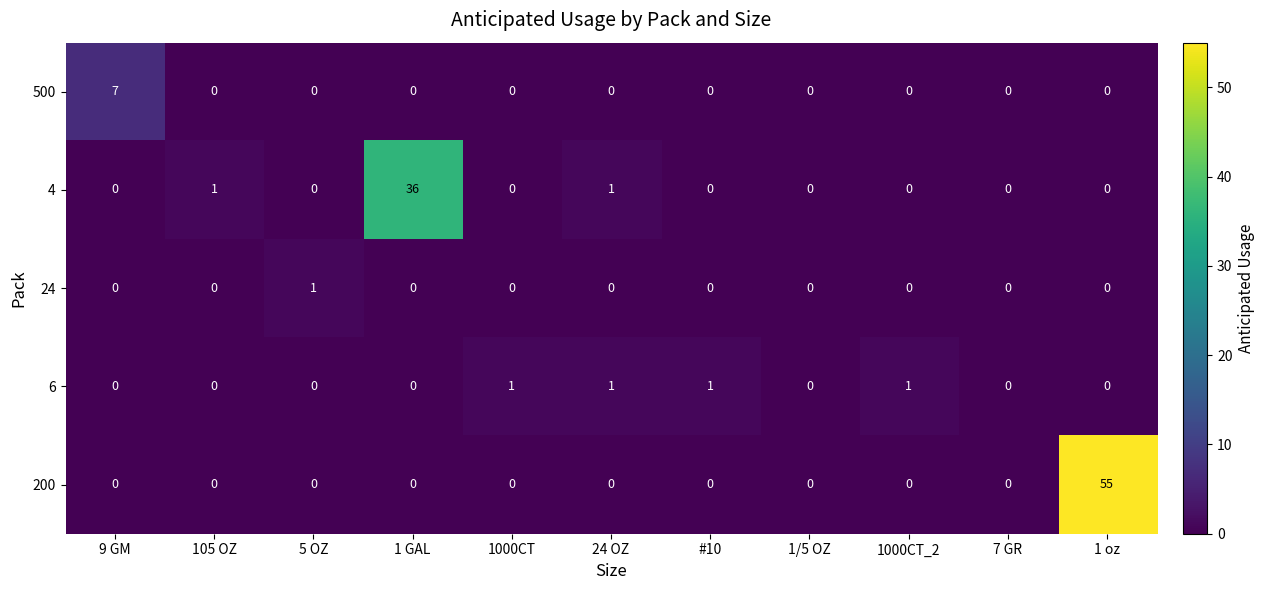

The 200 series shows 0 at 7 GR. True or false?

True